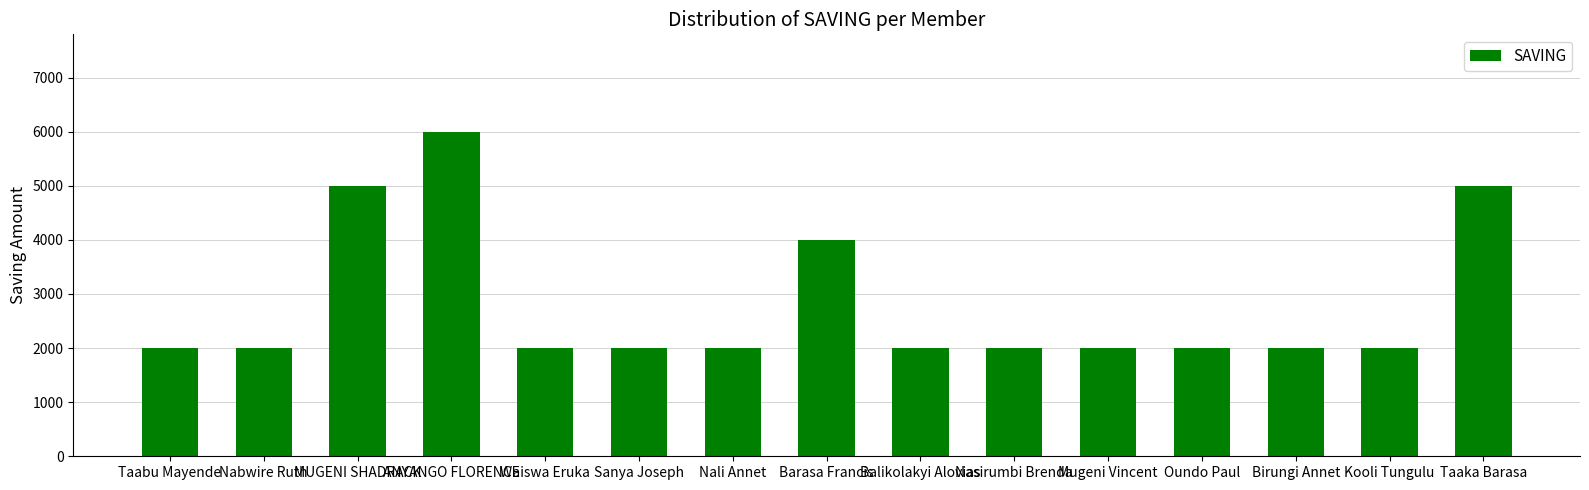

What is the value of the 14th bar from the left?

2000